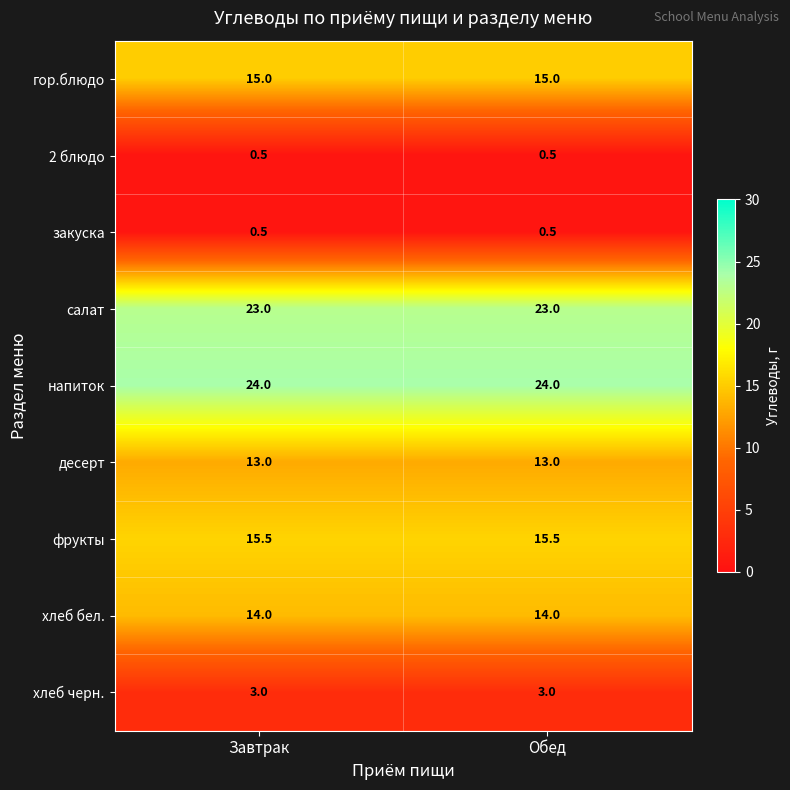

True or false: гор.блюдо has a value of 7.2 at Завтрак.

False